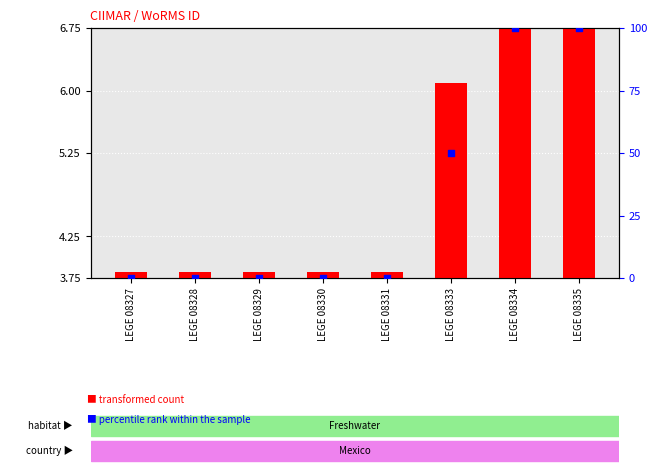

Which series contains the lowest Y value?

percentile rank within the sample